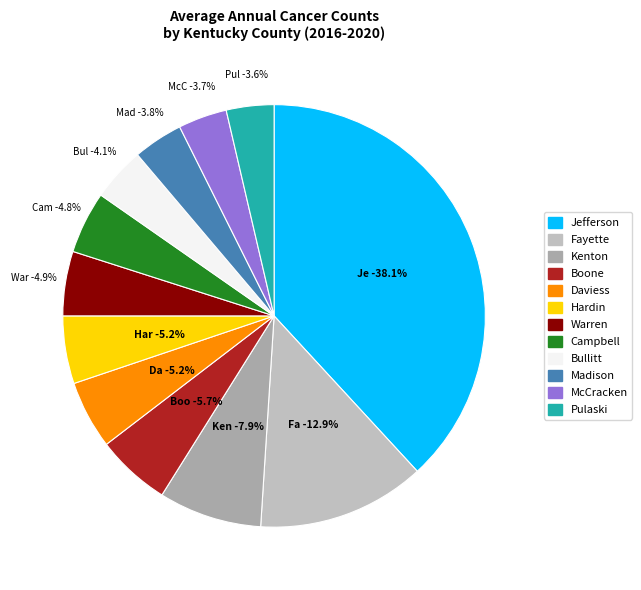

How many slices are in this pie chart?

12